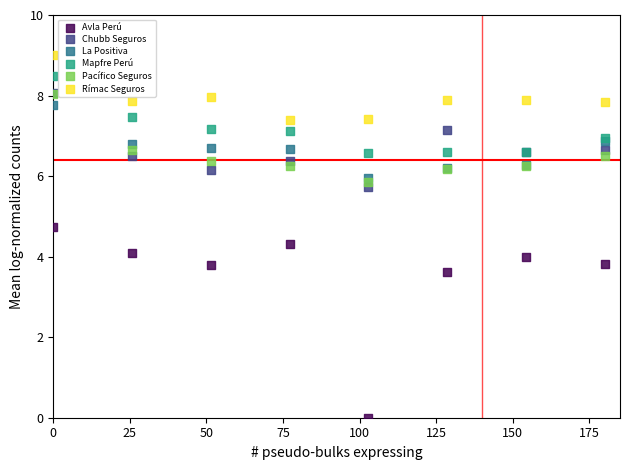

Which series reaches the maximum Y coordinate?

Rímac Seguros